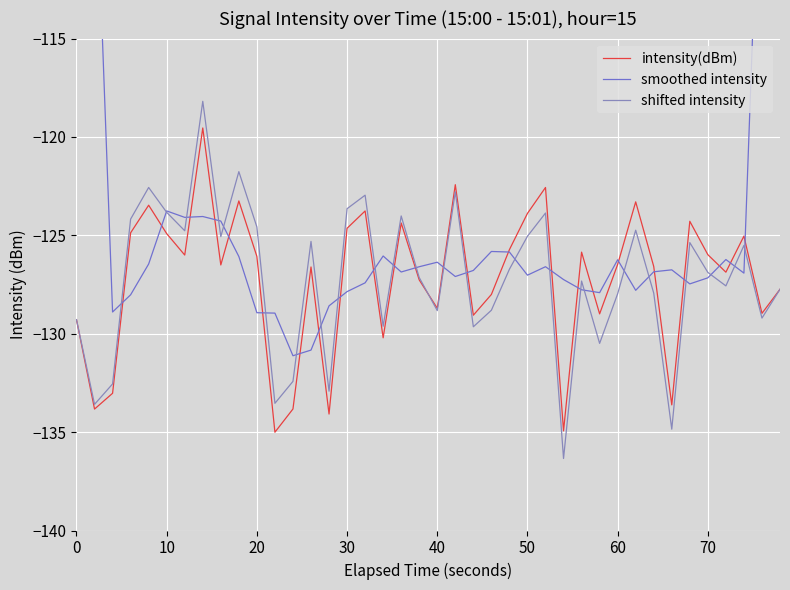

What is the difference between the maximum and minimum values in the shifted intensity series?

18.2